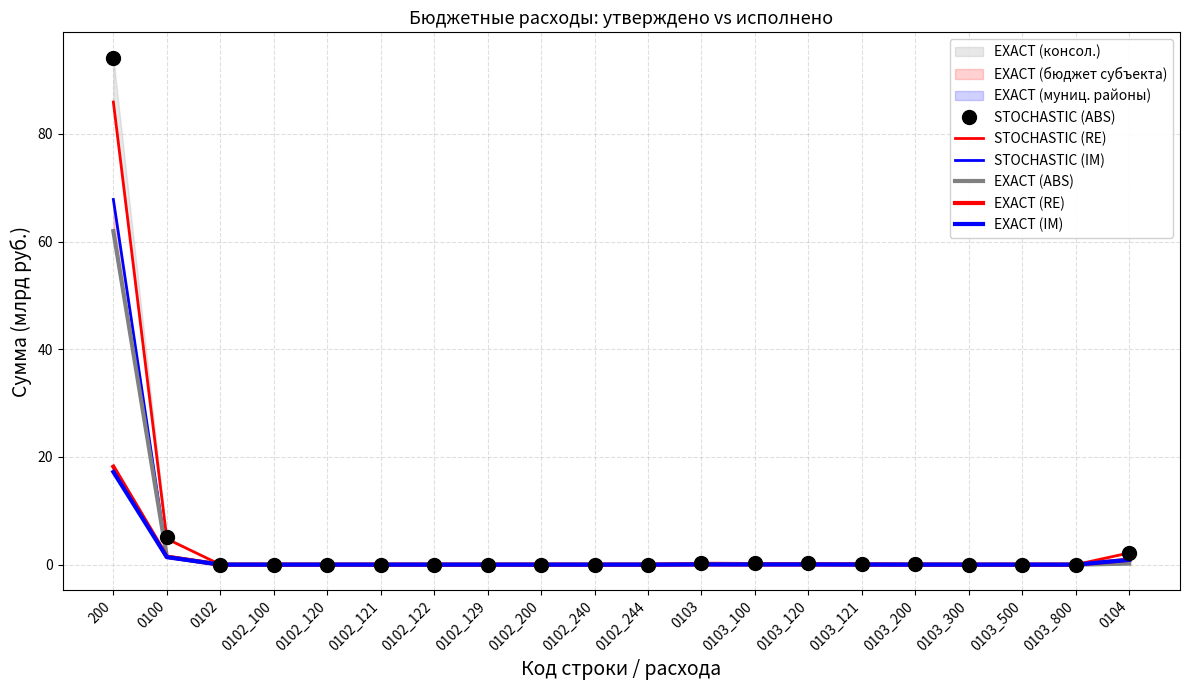

Is this an area chart (filled region under the line)?

No